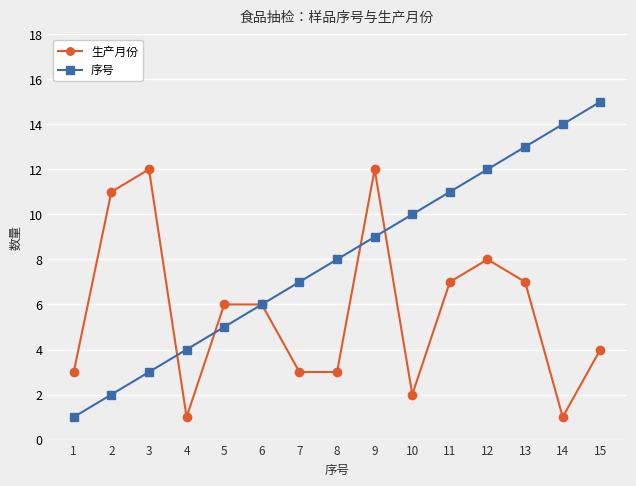

Which series has the largest total across all categories?

序号